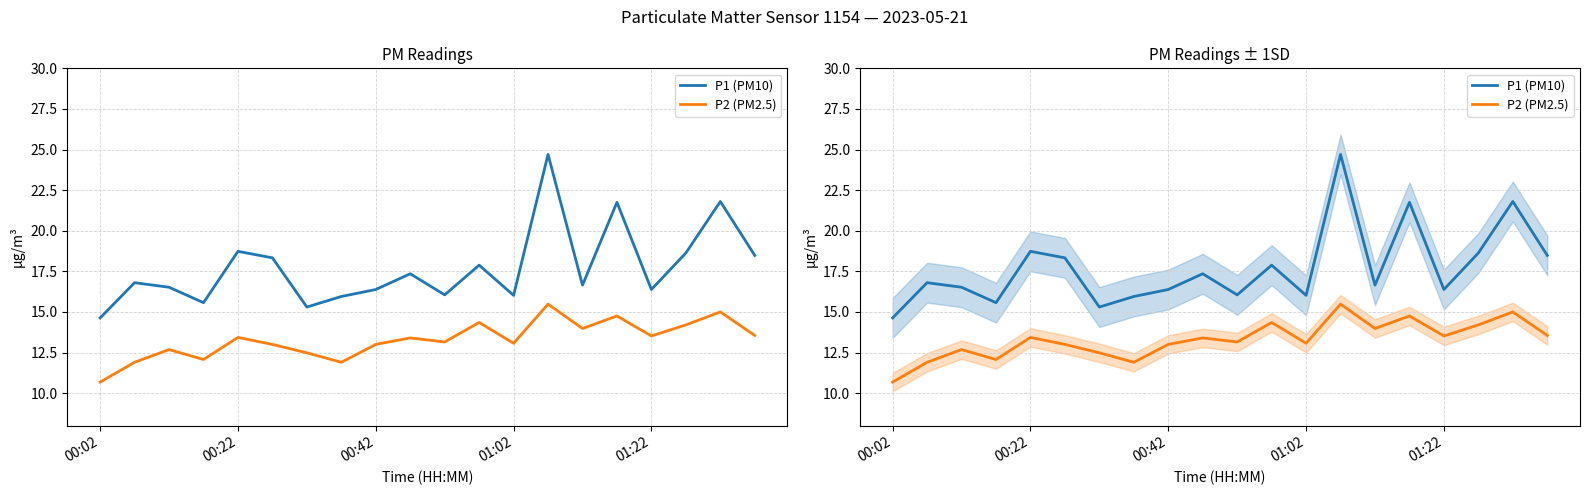

Reading left to right, transcribe all the data shown in this chart.

P1 (PM10): 14.6	16.8	16.5	15.6	18.7	18.3	15.3	15.9	16.4	17.4	16.1	17.9	16.0	24.7	16.6	21.8	16.4	18.6	21.8	18.5
P2 (PM2.5): 10.7	11.9	12.7	12.1	13.4	13.0	12.5	11.9	13.0	13.4	13.2	14.3	13.1	15.5	14.0	14.8	13.5	14.2	15.0	13.6